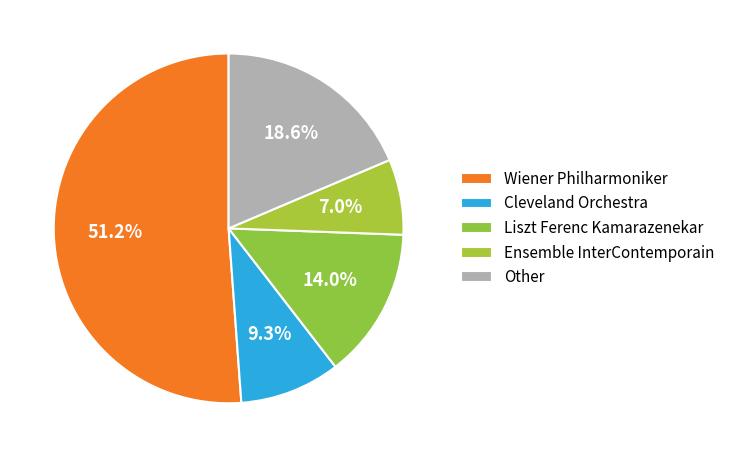

How many segments does this pie chart have?

5